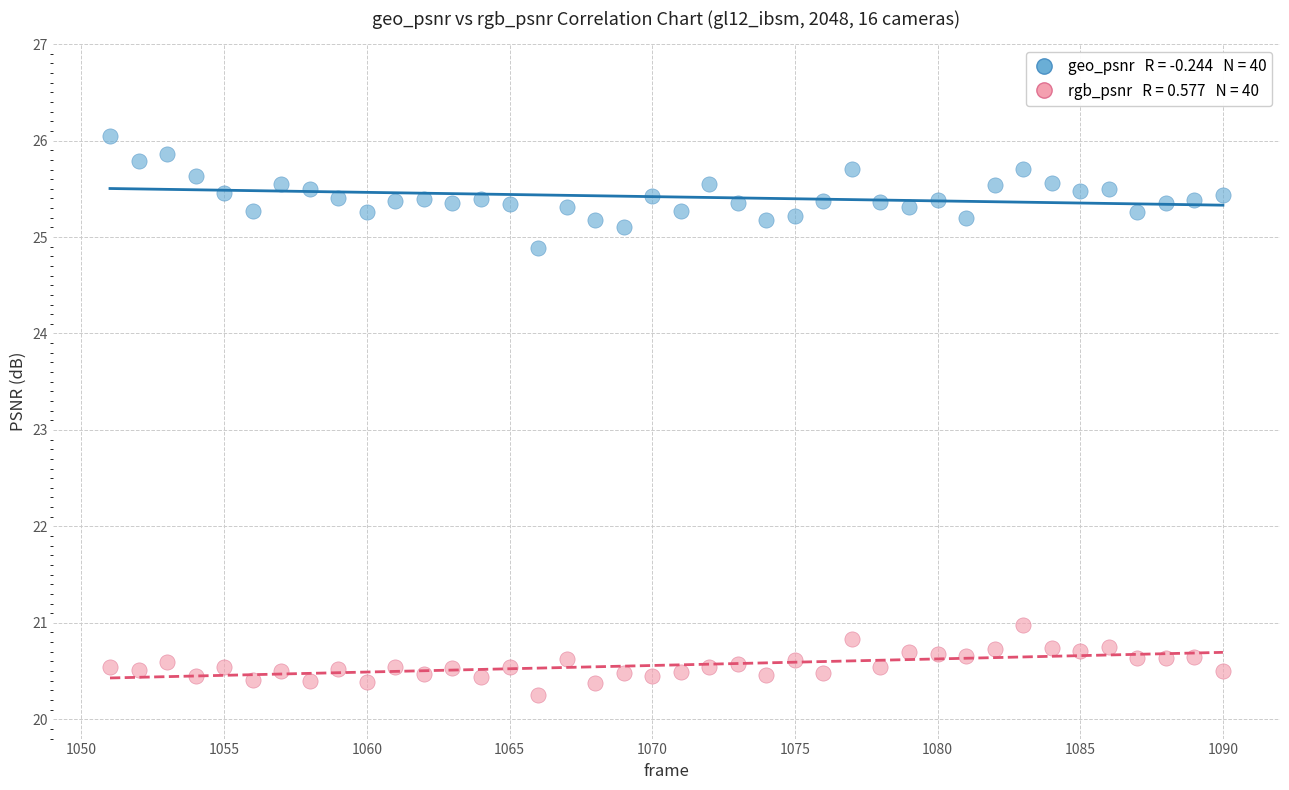

Across all series, what Y value is closest to 23?

24.9